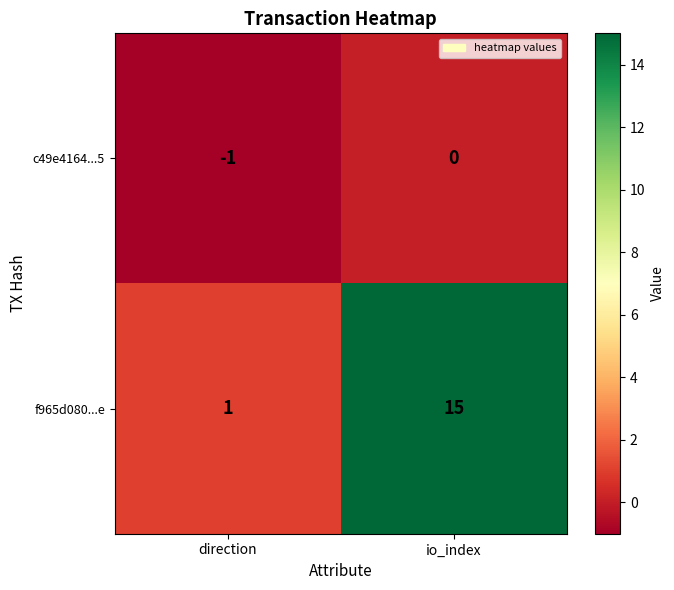

Reading left to right, transcribe all the data shown in this chart.

c49e4164...5: direction=-1	io_index=0
f965d080...e: direction=1	io_index=15